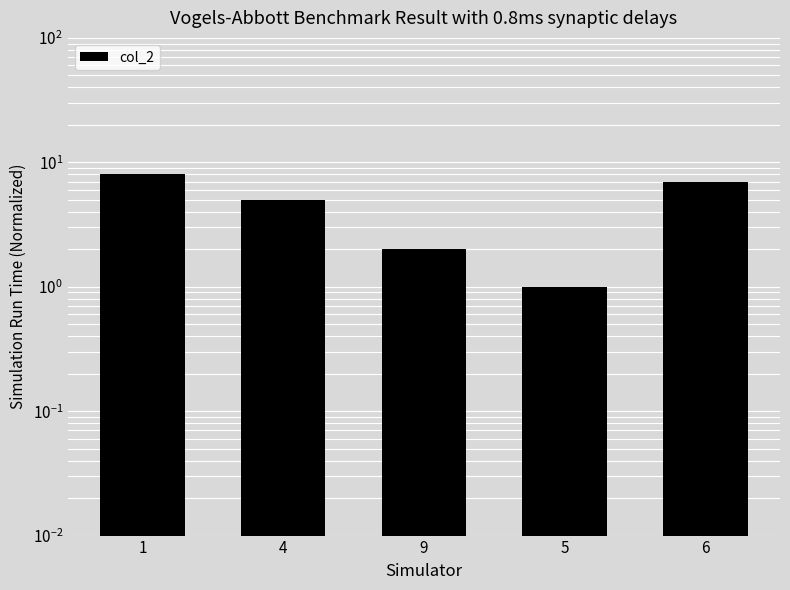

Which has a higher value, 6 or 9?

6